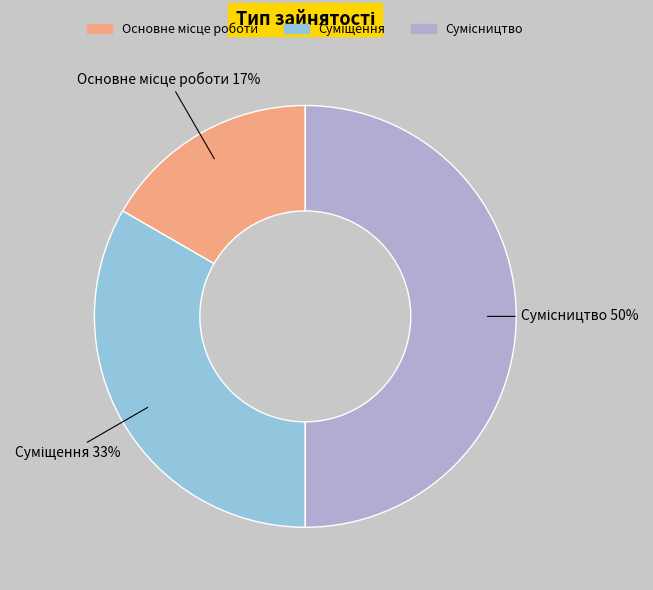

To the nearest percent, what is the difference between the largest and smallest slice percentages?

33%